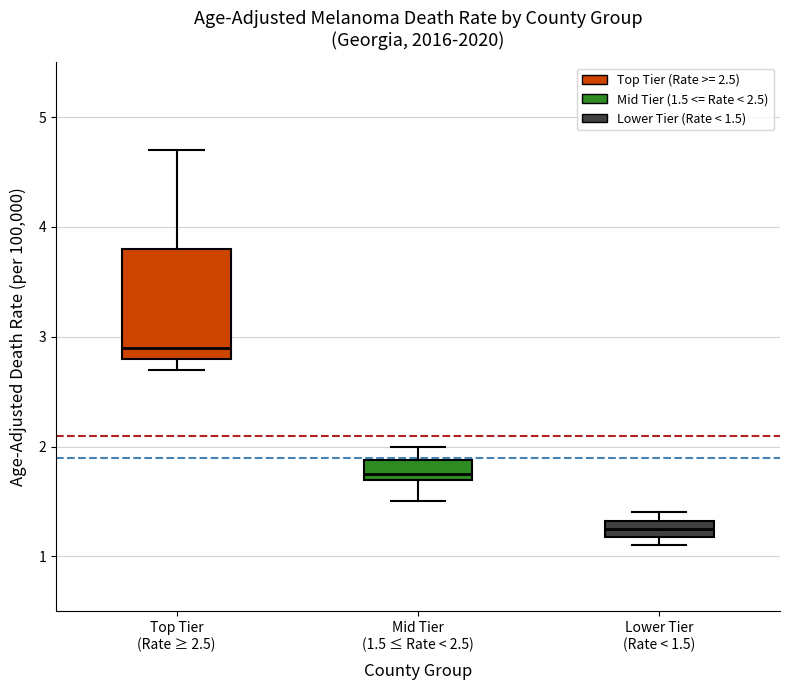

Where is the upper edge of the box for Lower Tier (Rate < 1.5) on the y-axis? The values are not printed on the chart, so give them approximately, as read against the axis.

1.3